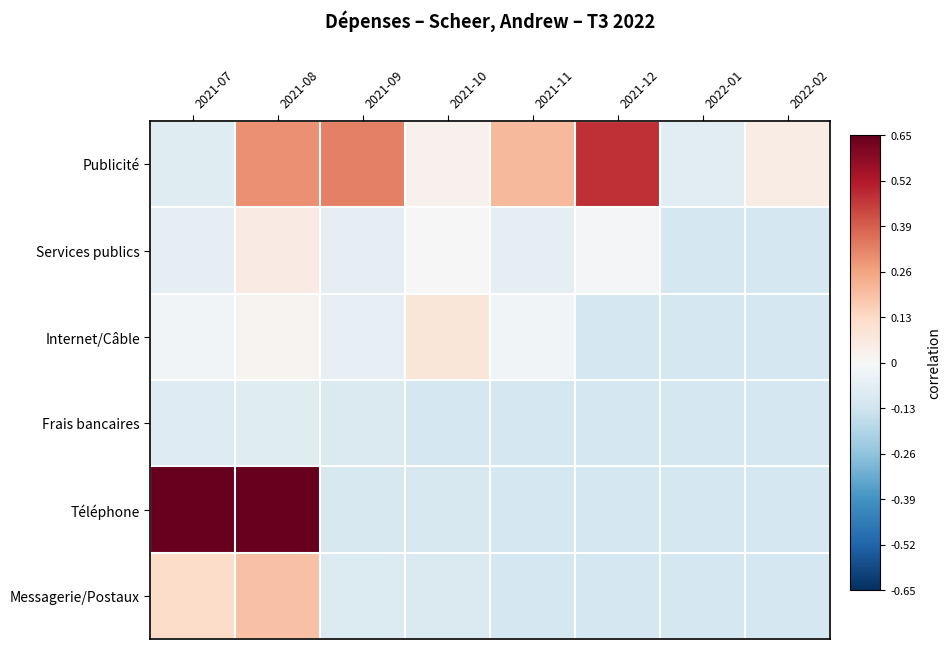

What is the total value across all series at 2021-10?

-0.2